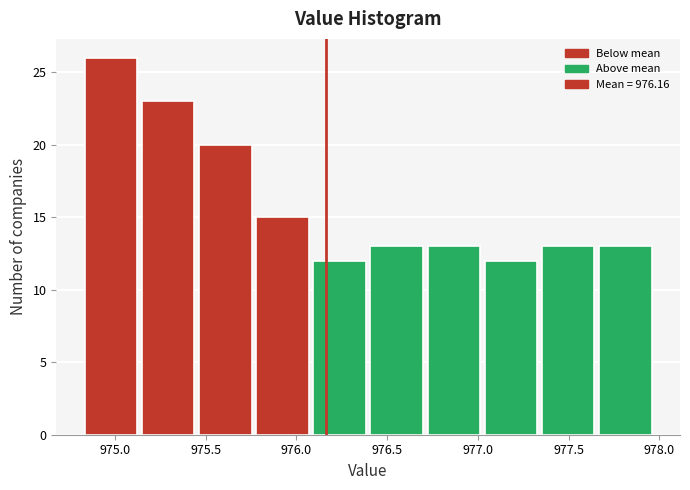

What is the height of the bar covering 976.710 to 977.025 on the x-axis? Neither the bar edges nor the heights are printed on the chart, so give them approximately, as read against the axes.

13